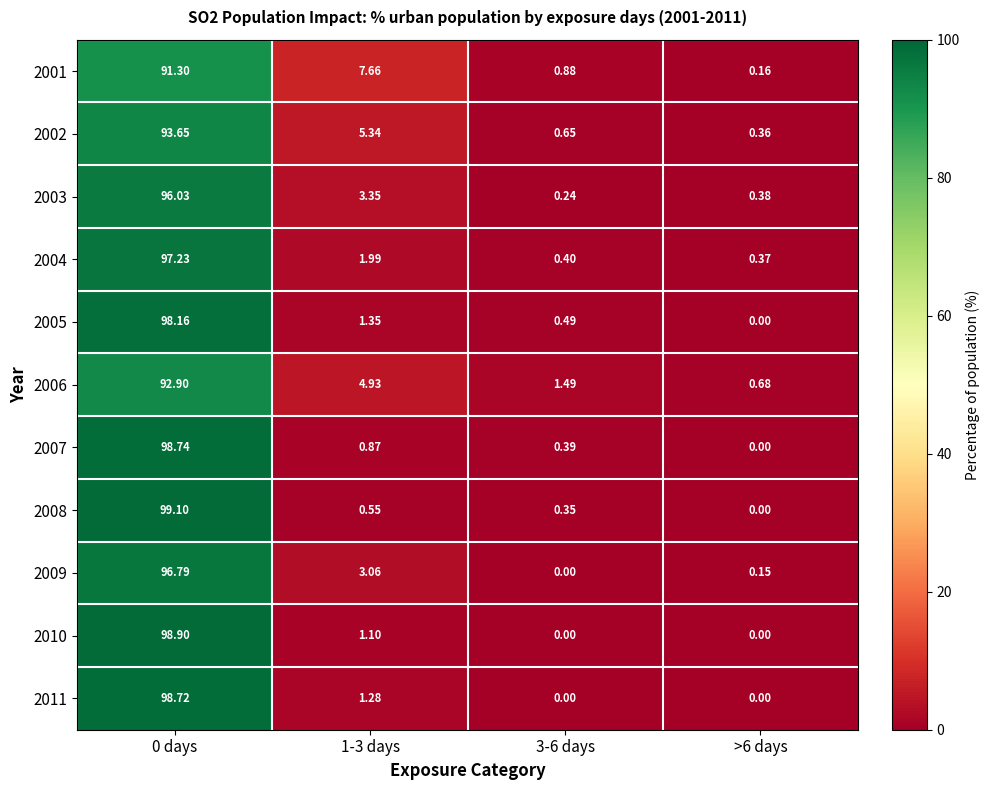

Count the number of categories in the chart.

4